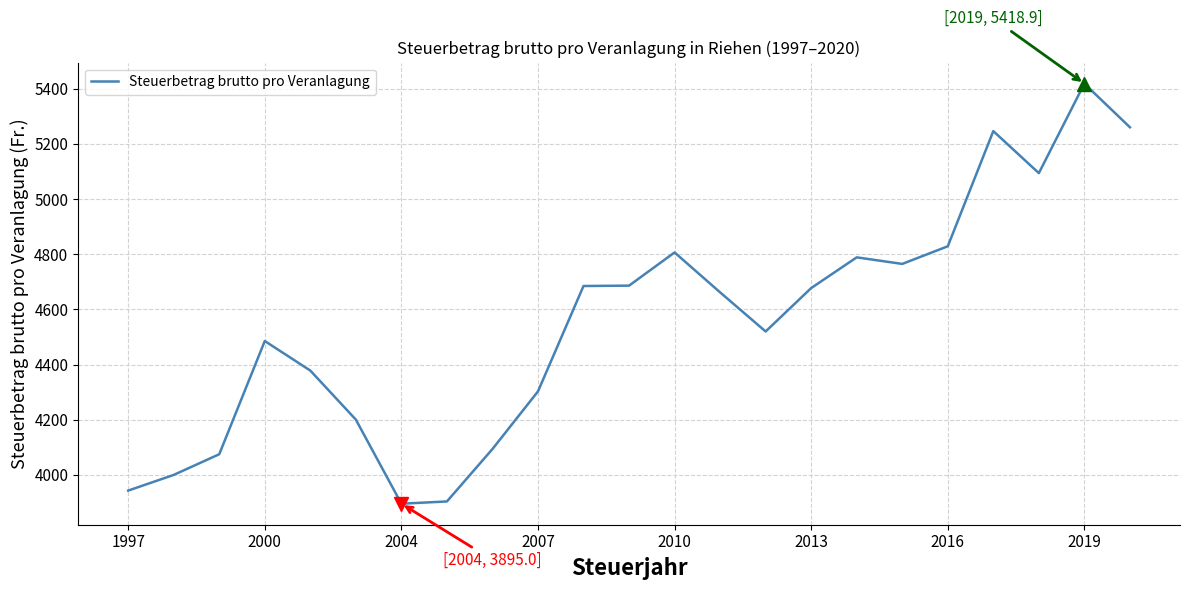

What is the greatest value displayed?

5418.9